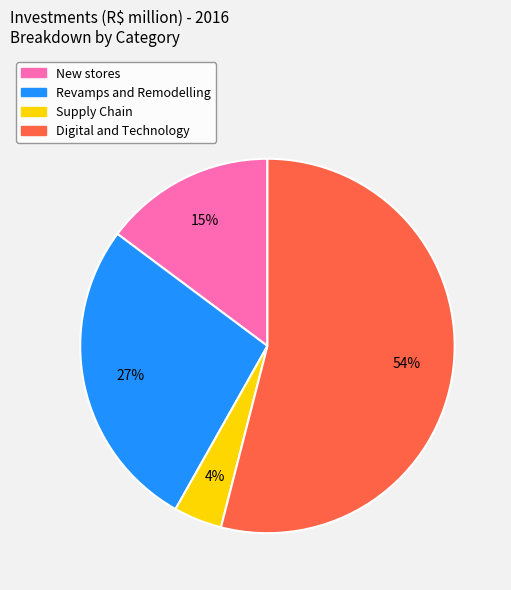

Is the sum of Digital and Technology and New stores greater than half?

Yes